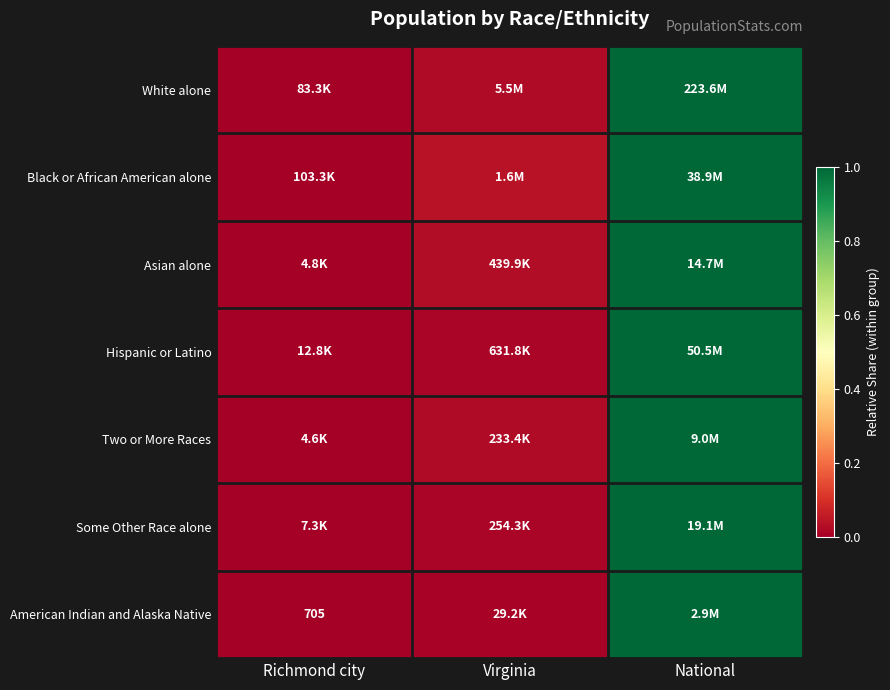

List the labels in order of Some Other Race alone value, smallest first.

Richmond city, Virginia, National